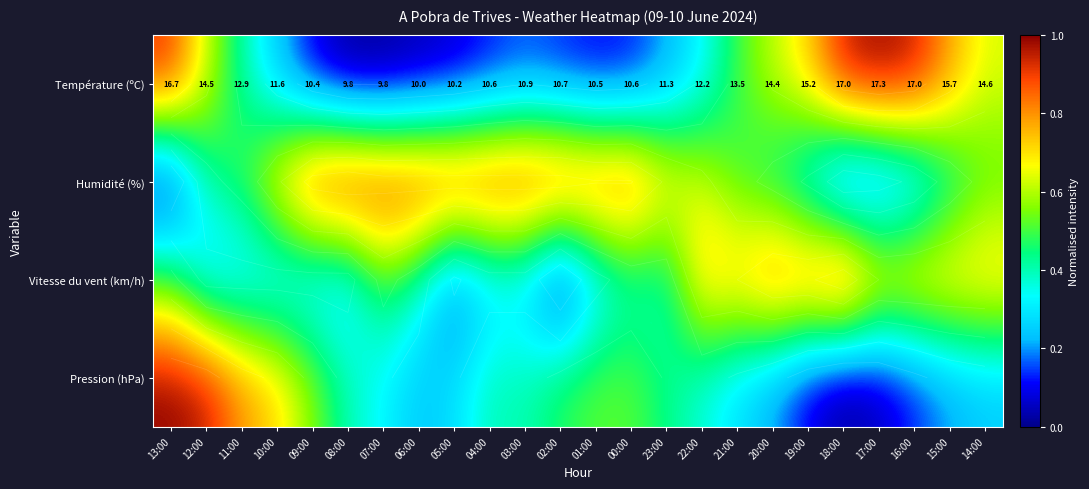

At how many categories does at least one series exceed 0?

24